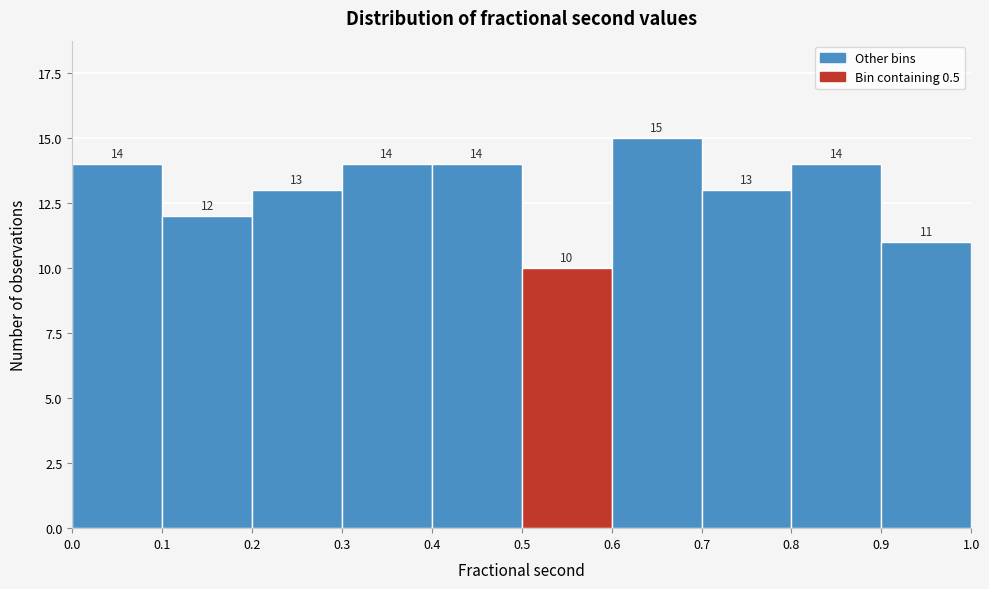

Over which range of the x-axis is the bar tallest?

0.6 to 0.7